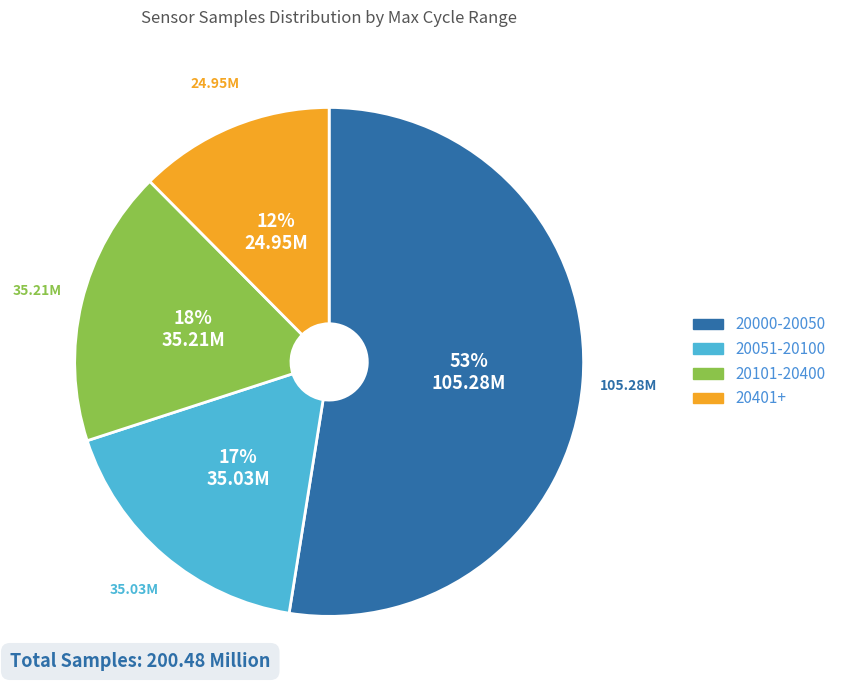

Is there a majority slice in this chart?

Yes